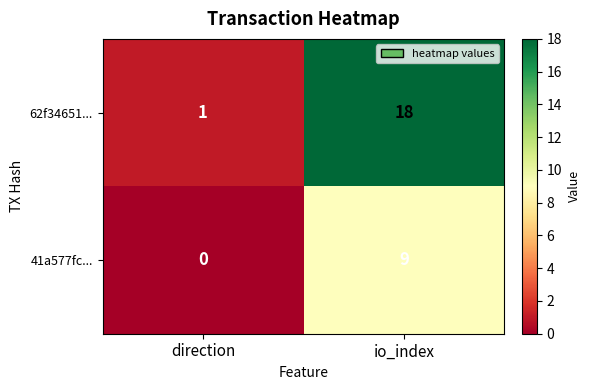

What is the difference between the highest and lowest values at io_index?

9